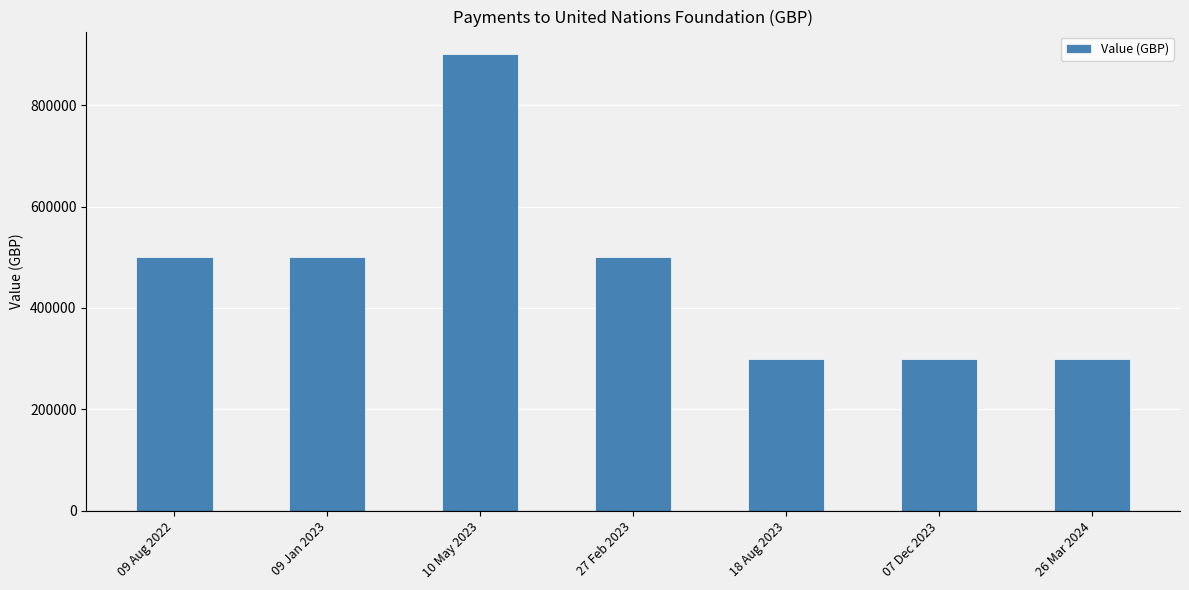

Reading right to left, extract all data points from this chart.

300000	300000	300000	500000	900000	500000	500000